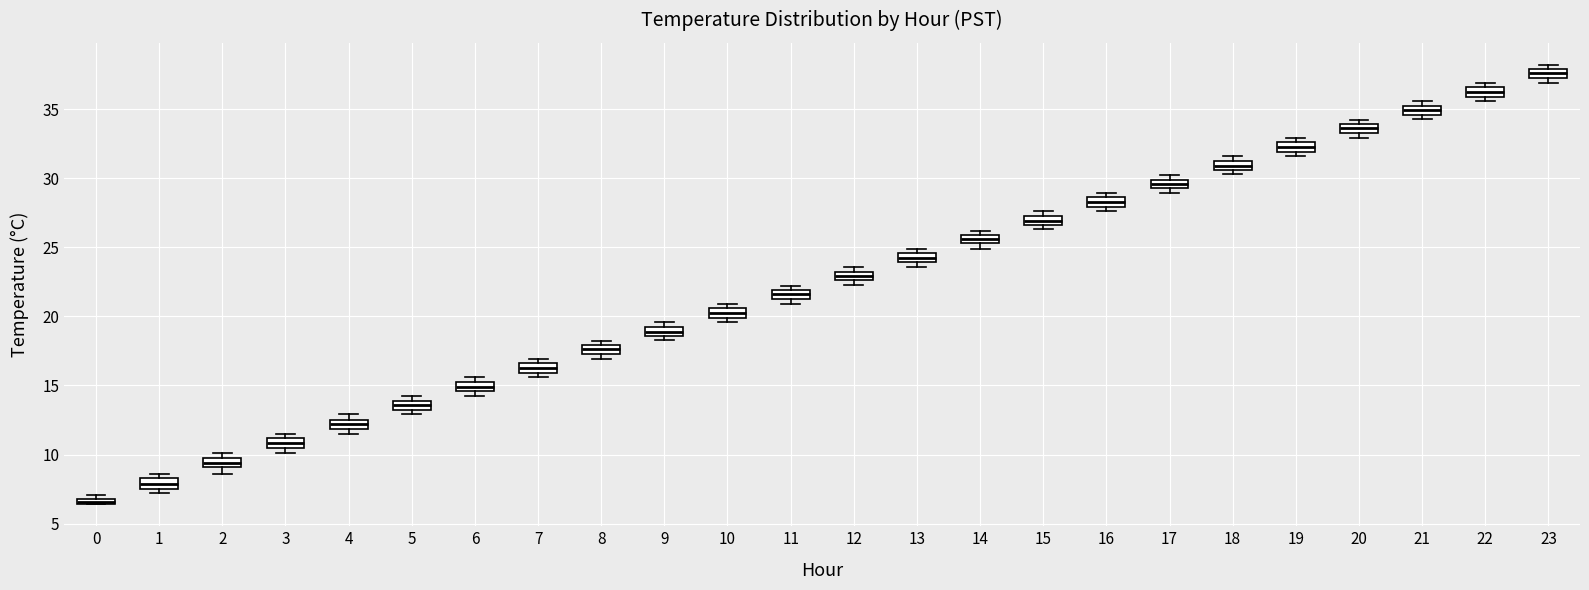

Which box has the lowest median line?

0